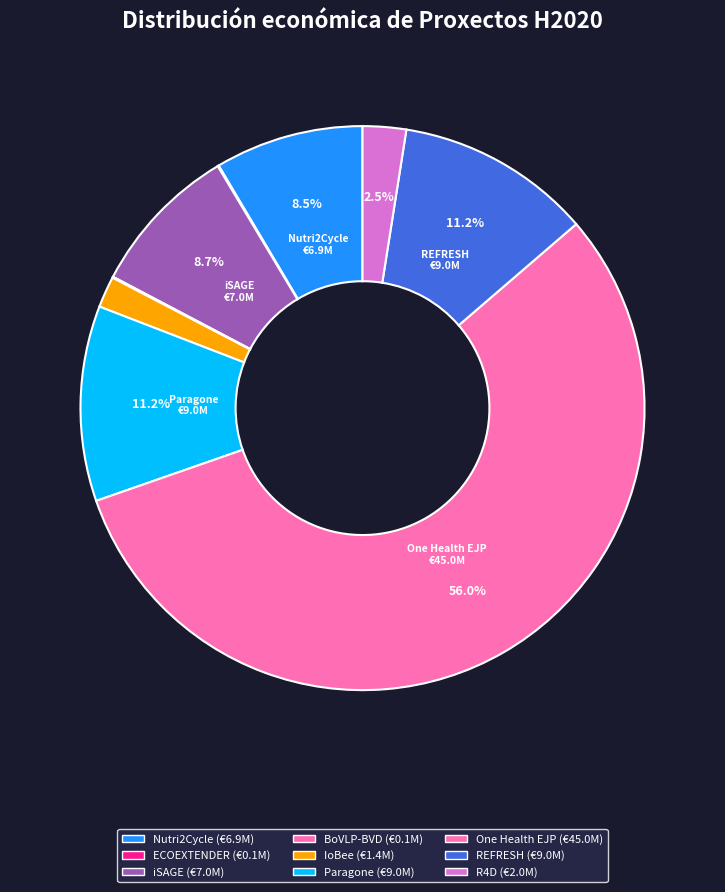

Which slice is the largest?

One Health EJP